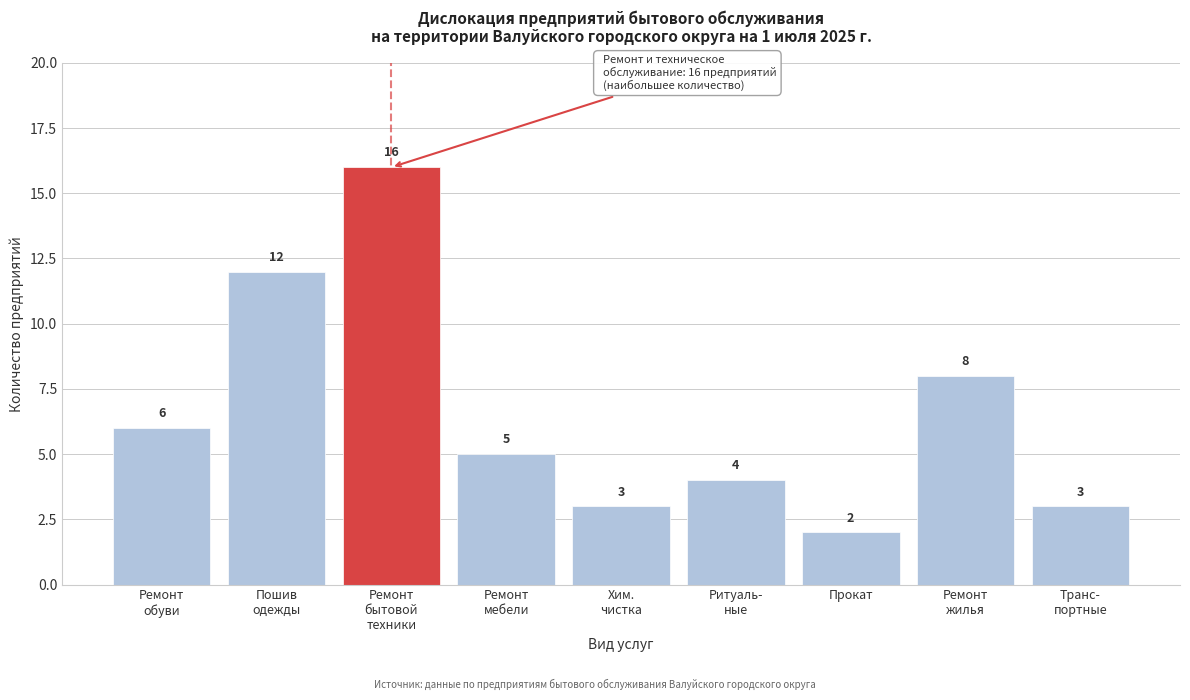

Reading left to right, what are all the values shown in this chart?

6	12	16	5	3	4	2	8	3